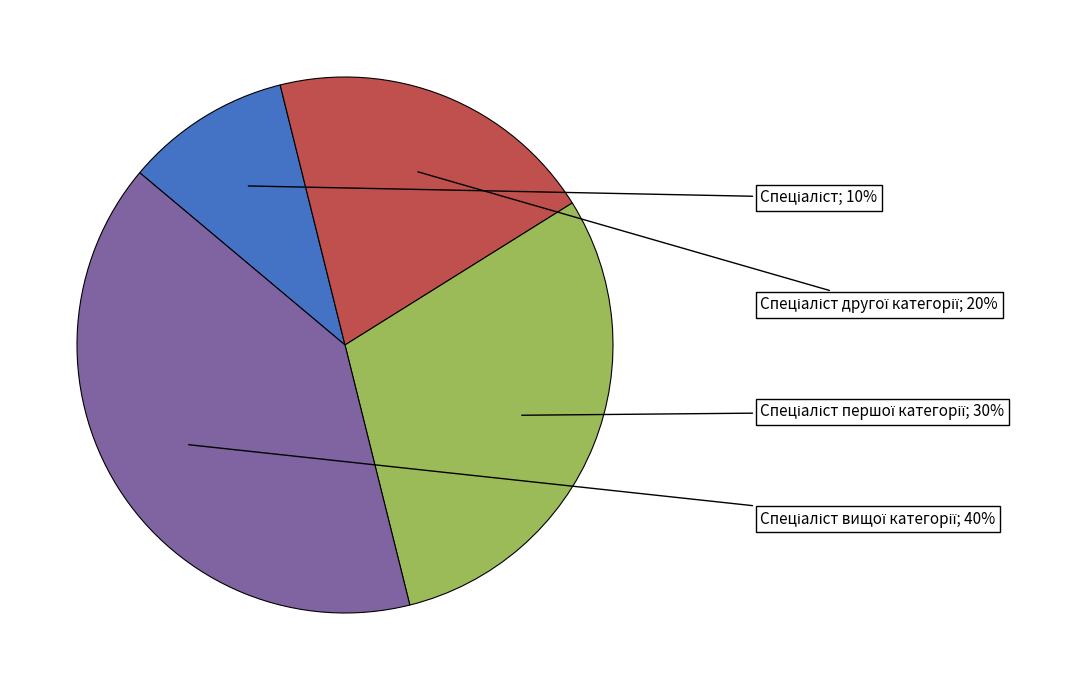

To the nearest percent, what is the average slice percentage?

25%